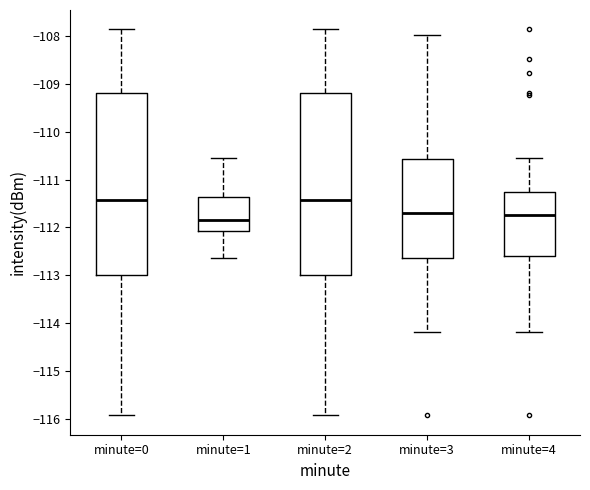

Reading left to right, read every box against the y-axis: the position of its median line, the range the box covers, and the ends of its whiskers. The values are not printed on the chart, so give them approximately, as read against the axis.

minute=0: median -111.4, box -113.0 to -109.2, whiskers -115.9 to -107.9
minute=1: median -111.8, box -112.1 to -111.4, whiskers -112.6 to -110.6
minute=2: median -111.4, box -113.0 to -109.2, whiskers -115.9 to -107.9
minute=3: median -111.7, box -112.6 to -110.6, whiskers -114.2 to -108.0
minute=4: median -111.7, box -112.6 to -111.3, whiskers -114.2 to -110.6